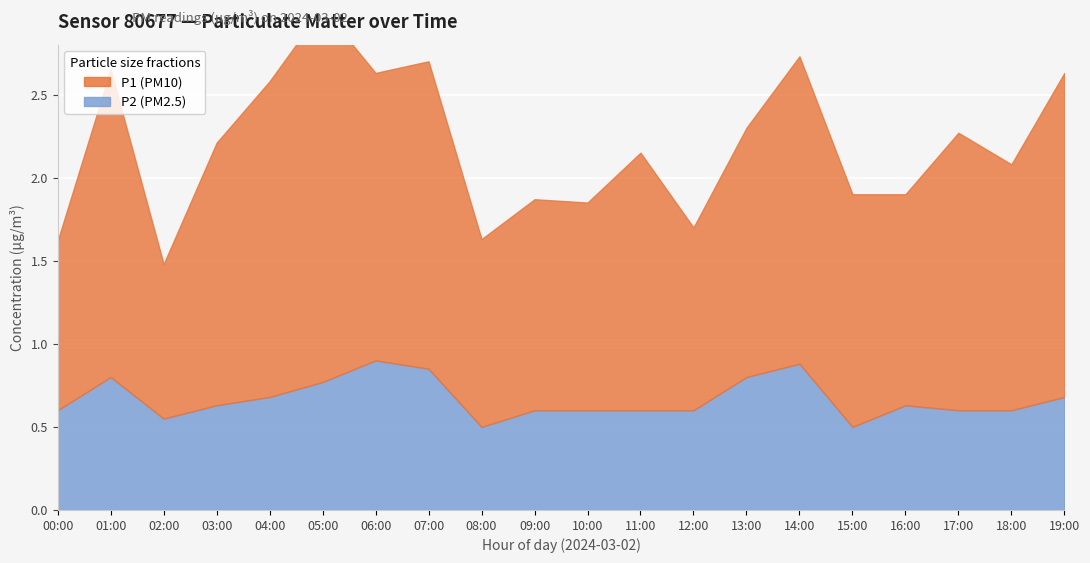

What is the difference between the maximum and second lowest values in the P2 (PM2.5) series?

0.4